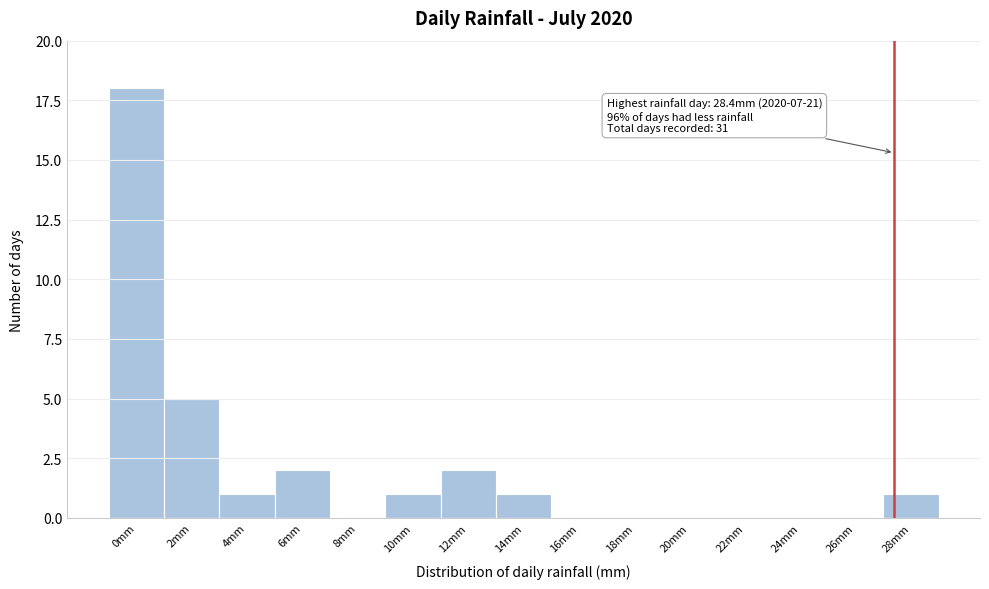

Reading left to right, list all the values displayed in this chart.

0mm=18	2mm=5	4mm=1	6mm=2	8mm=0	10mm=1	12mm=2	14mm=1	16mm=0	18mm=0	20mm=0	22mm=0	24mm=0	26mm=0	28mm=1